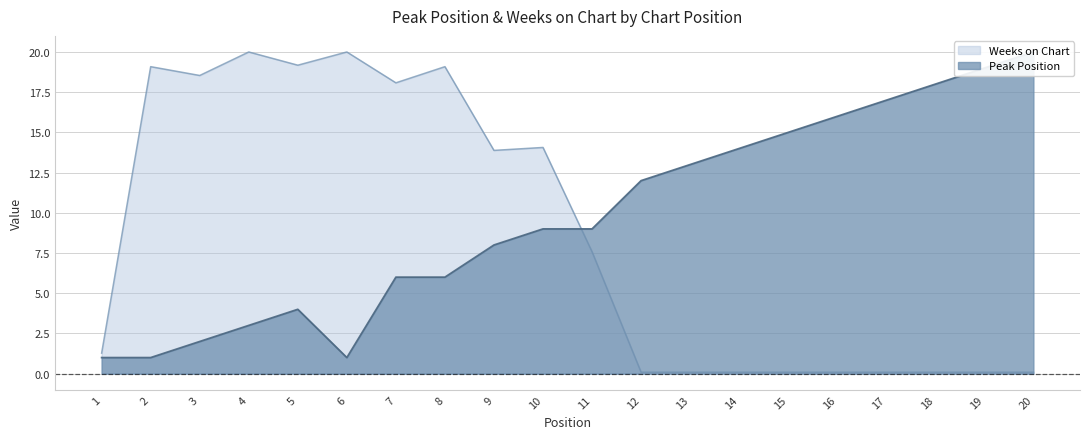

Rank the series by their average value, from lowest to highest.

Weeks on Chart, Peak Position